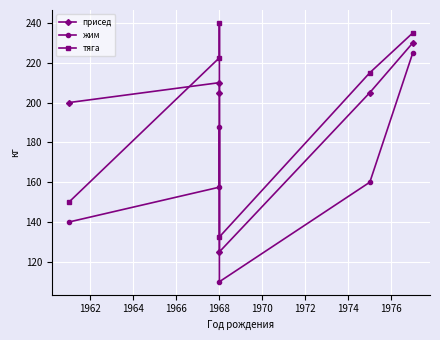

True or false: присед has a value of 92.6 at 1968.

False